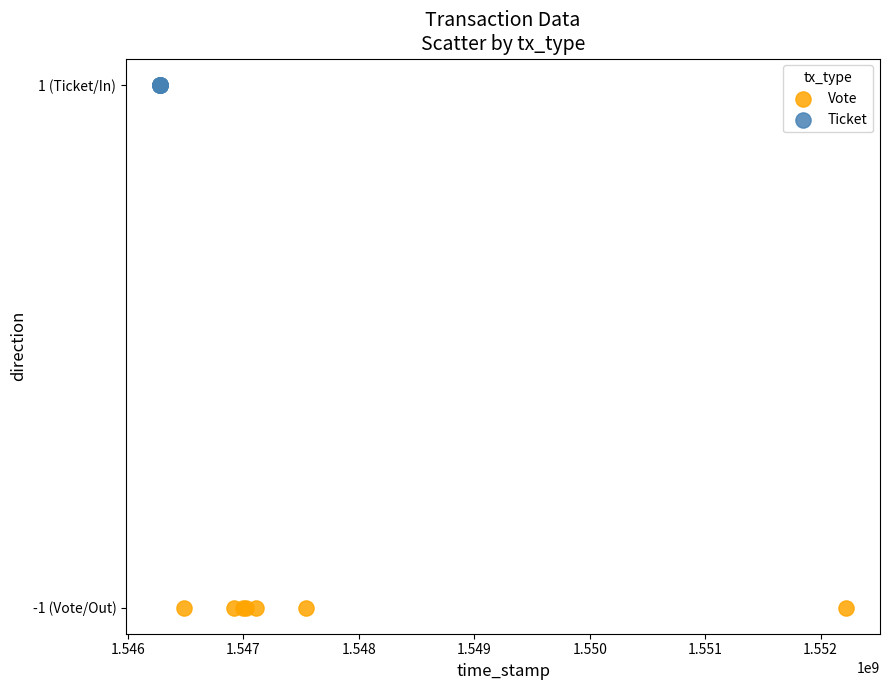

Which series contains the lowest Y value?

Vote